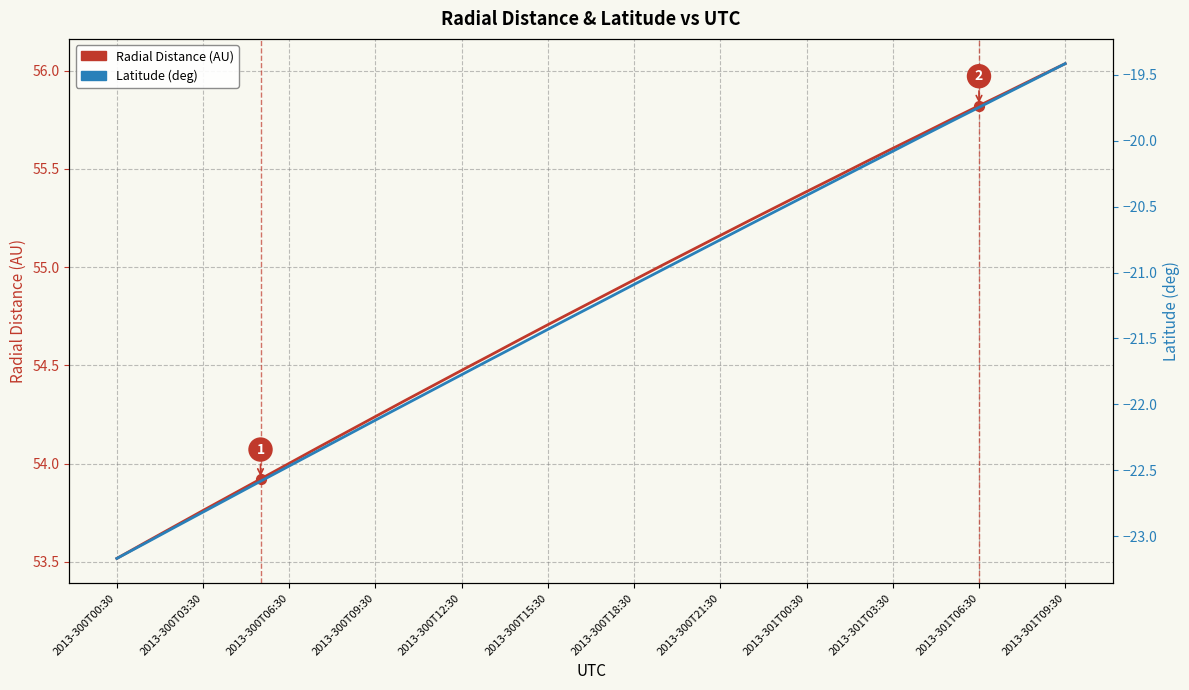

What are all the series names shown in the legend?

Radial Distance (AU), Latitude (deg)